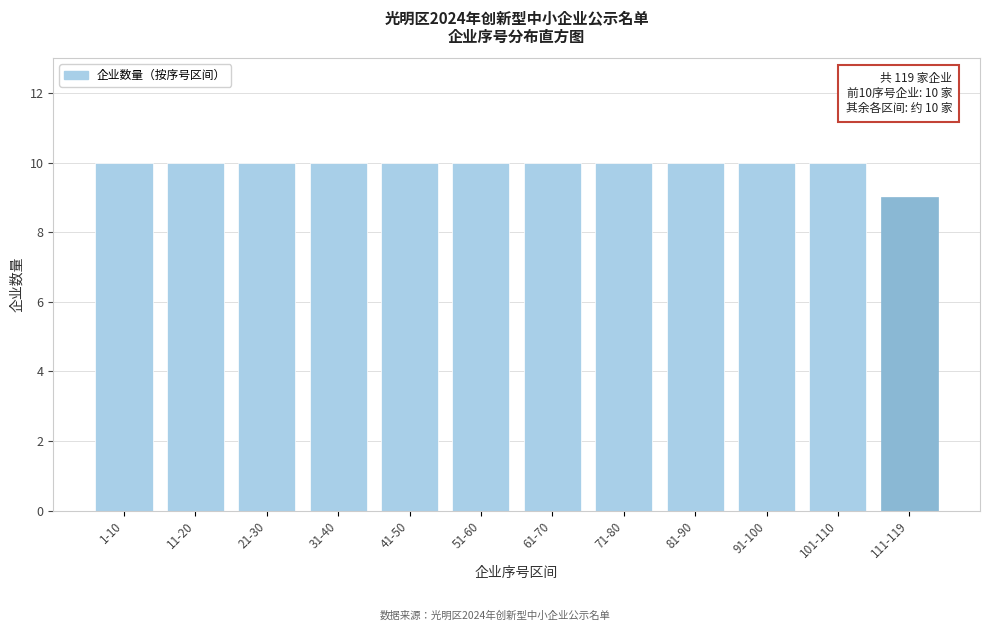

Reading left to right, extract all data points from this chart.

1-10=10	11-20=10	21-30=10	31-40=10	41-50=10	51-60=10	61-70=10	71-80=10	81-90=10	91-100=10	101-110=10	111-119=9